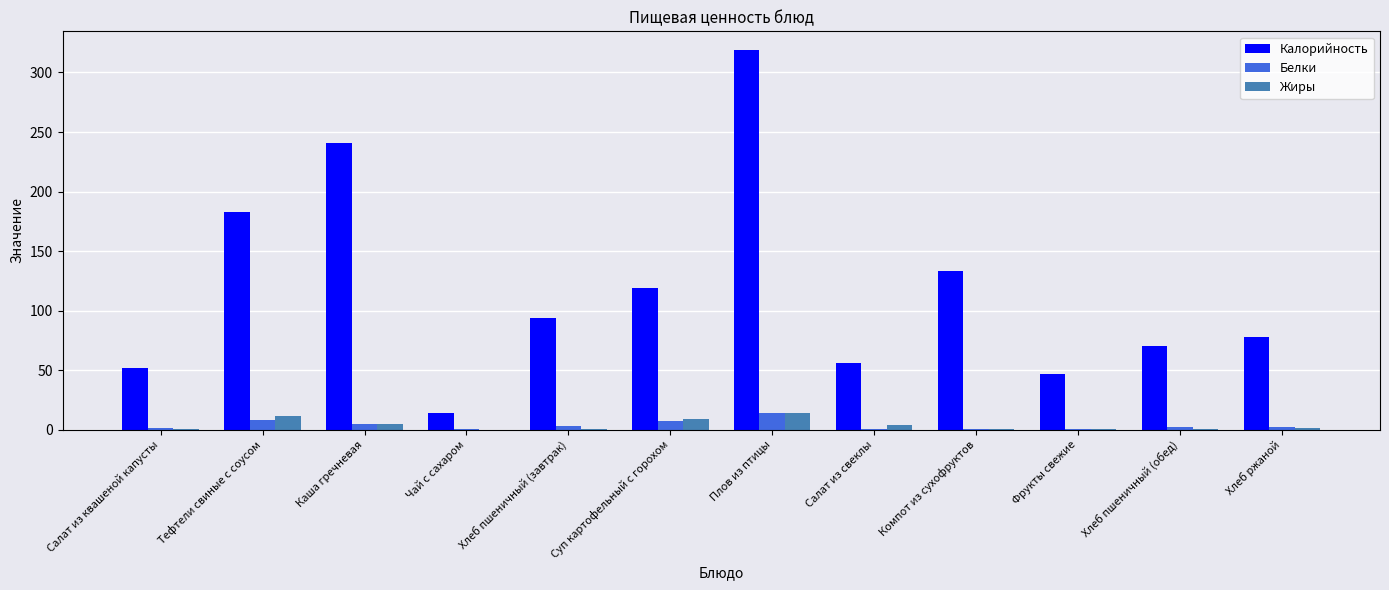

What is the sum of all Белки values?

44.5